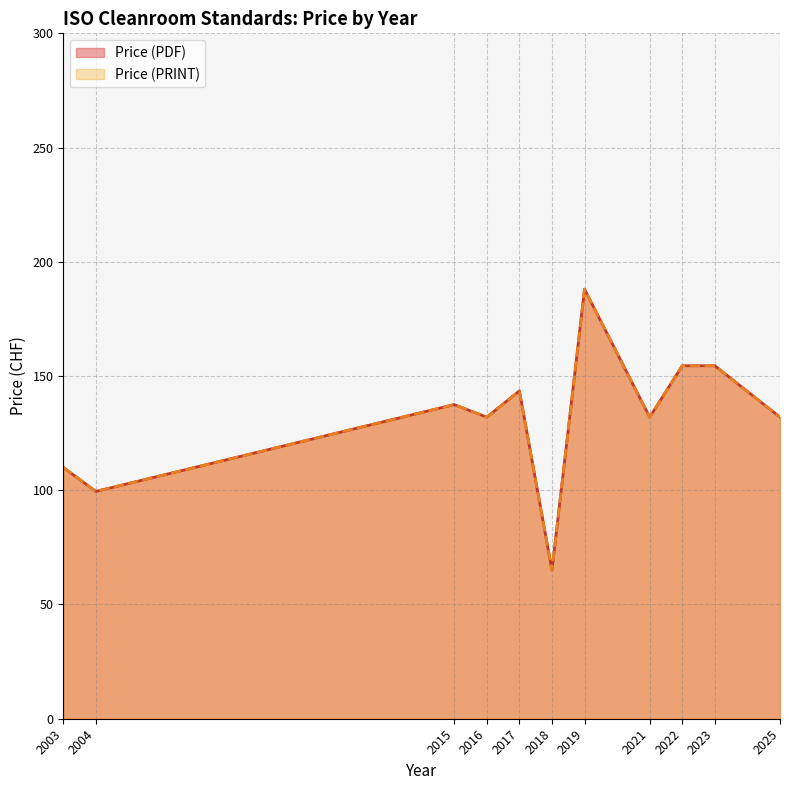

True or false: Price (PRINT) and Price (PDF) intersect in this chart.

False